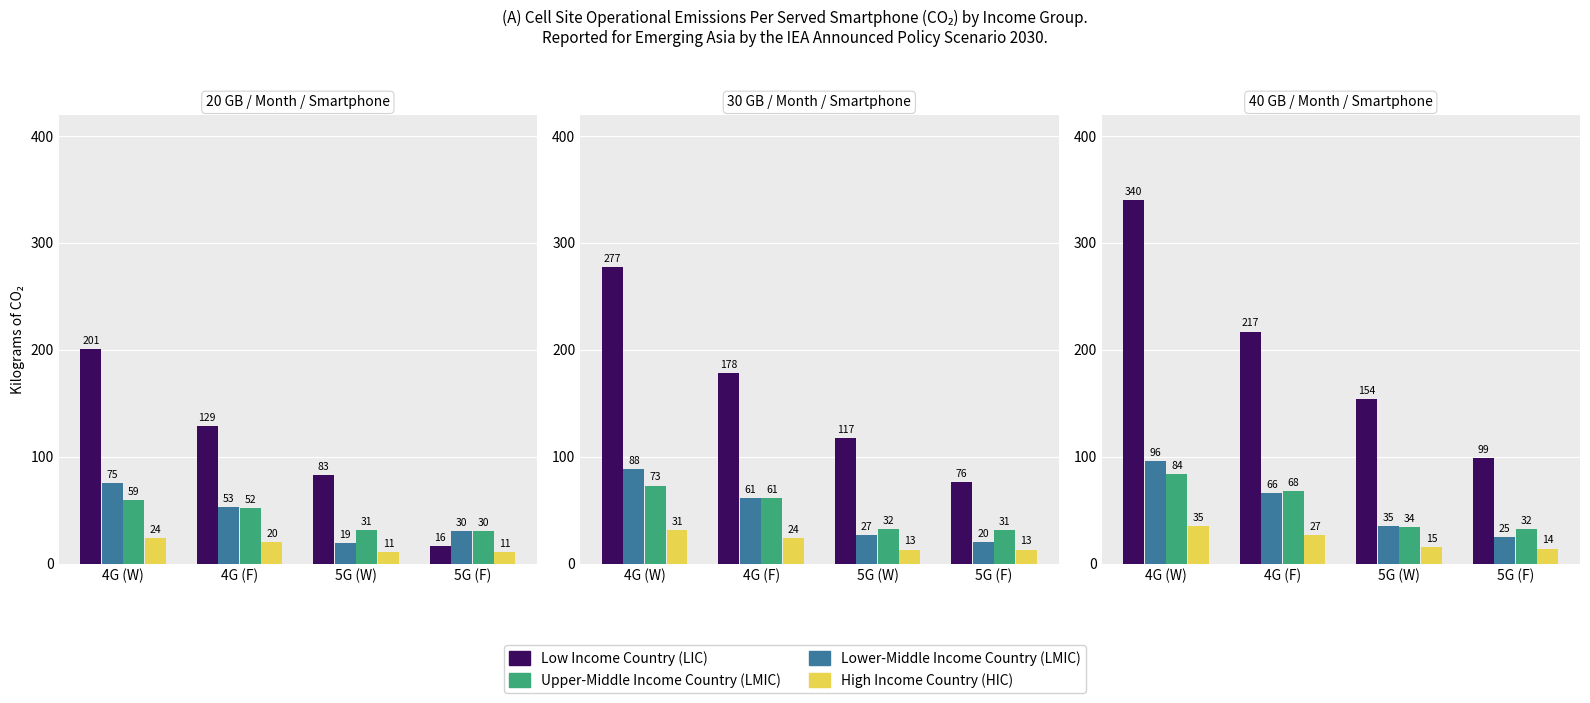

At which label is Low Income Country (LIC) closest to 219?

4G (F)